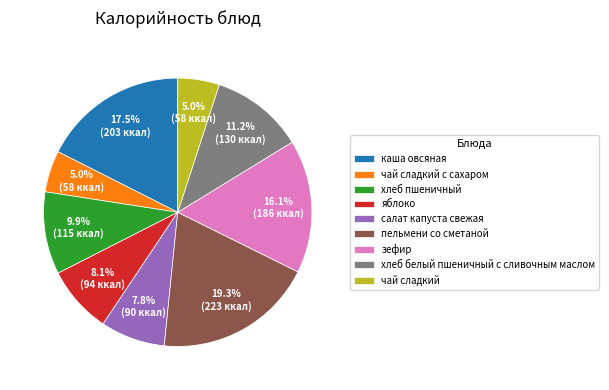

Which slice is the largest?

пельмени со сметаной